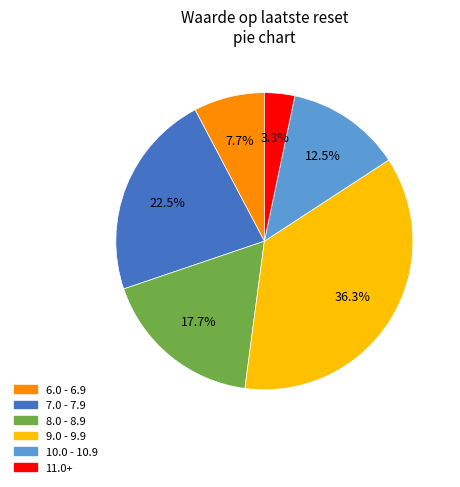

What is the ratio of the value at 8.0 - 8.9 to the value at 6.0 - 6.9?

2.3